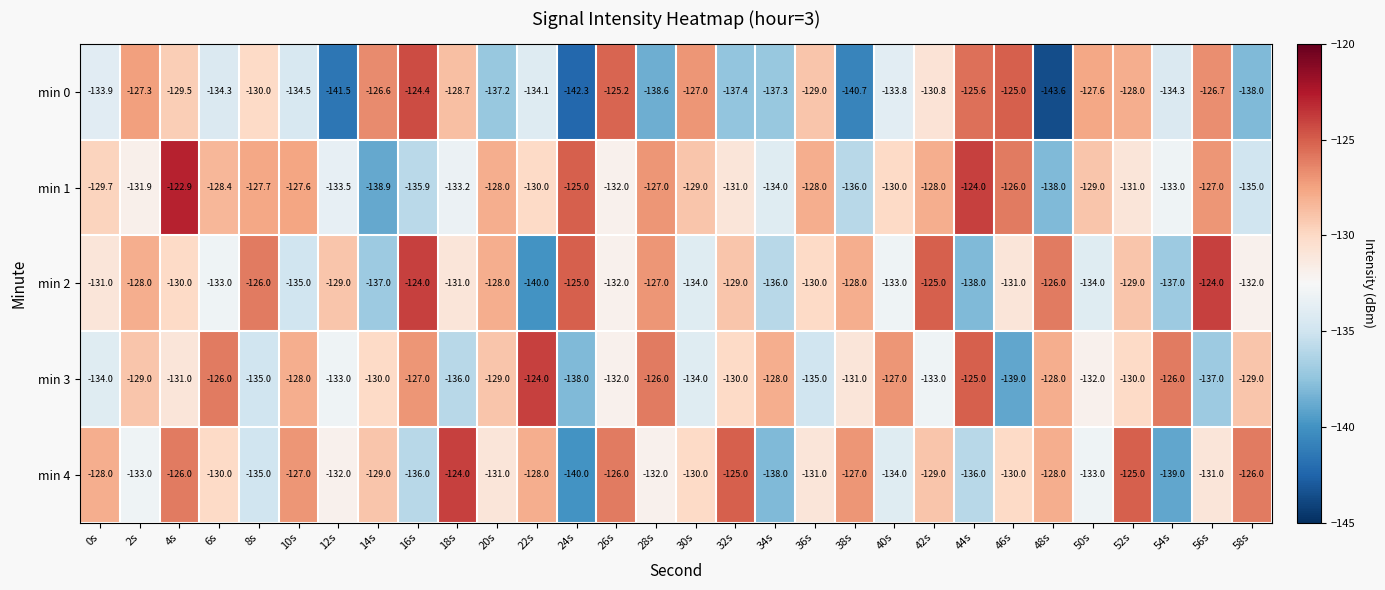

At which label does min 4 first exceed -130?

0s